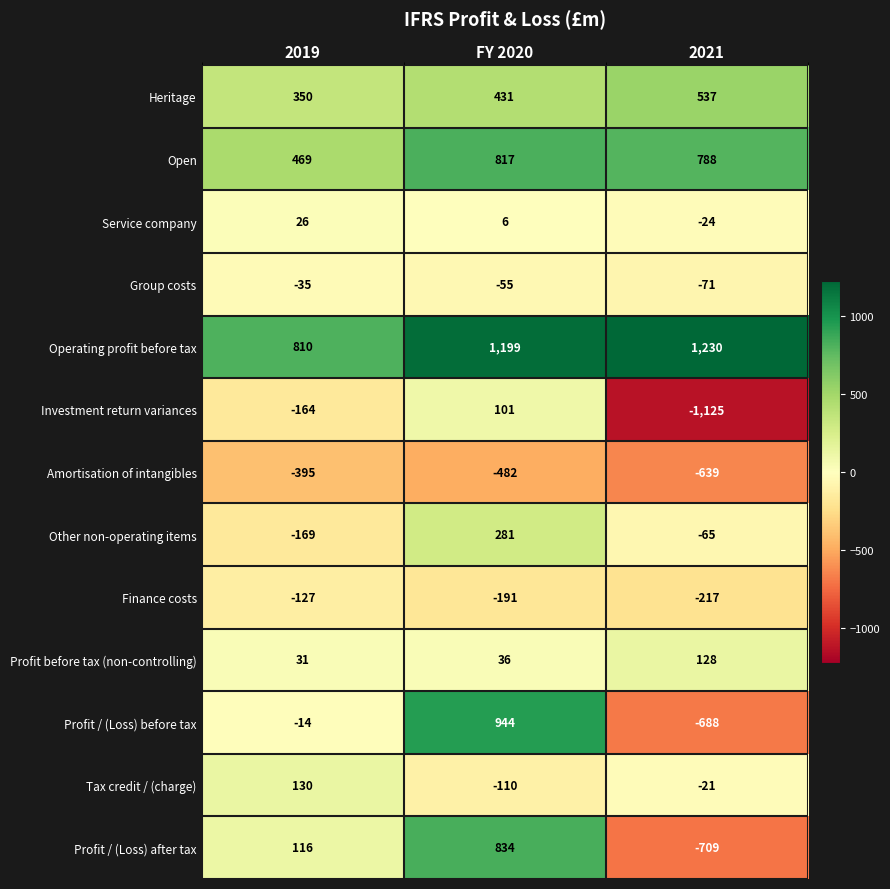

How many negative values does the Service company series have?

1